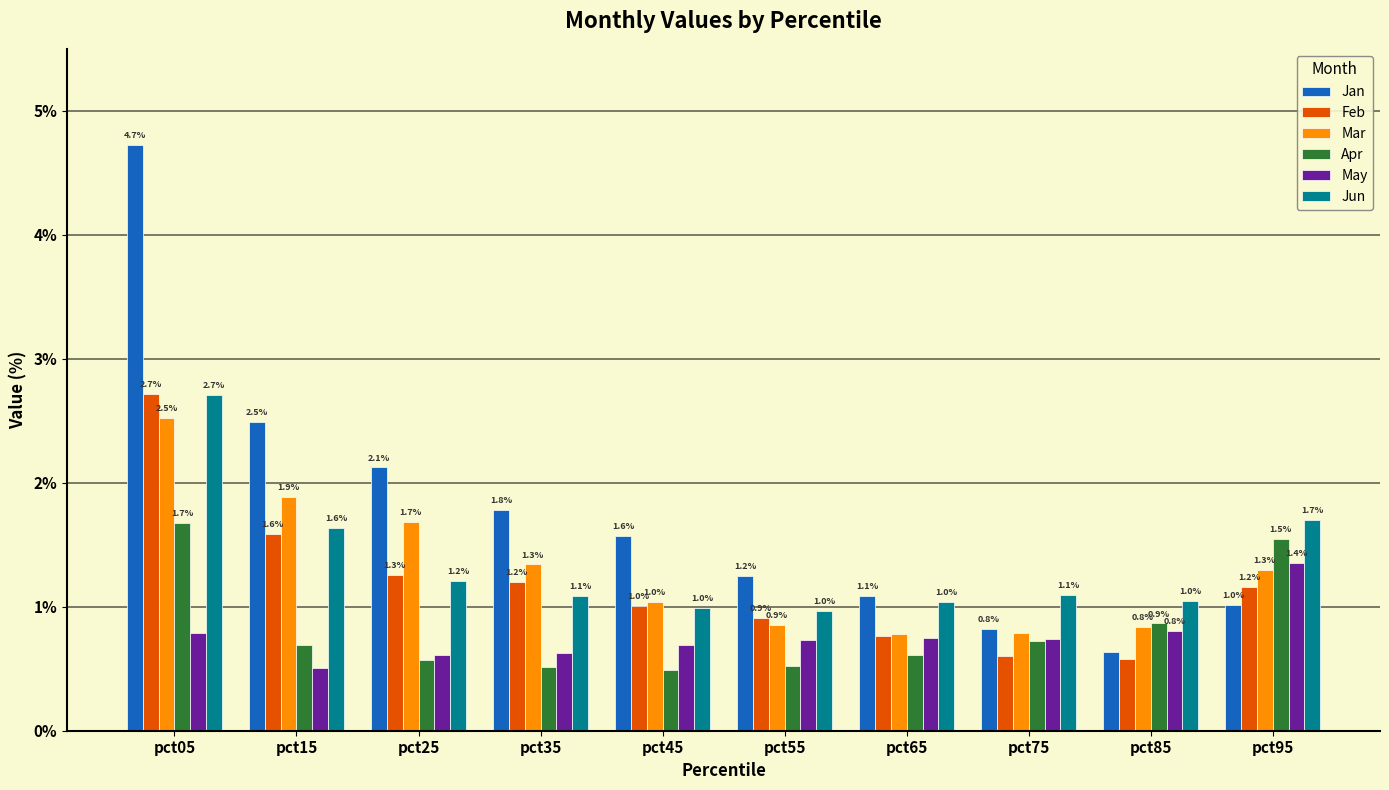

How many values in the Mar series exceed 1?

6